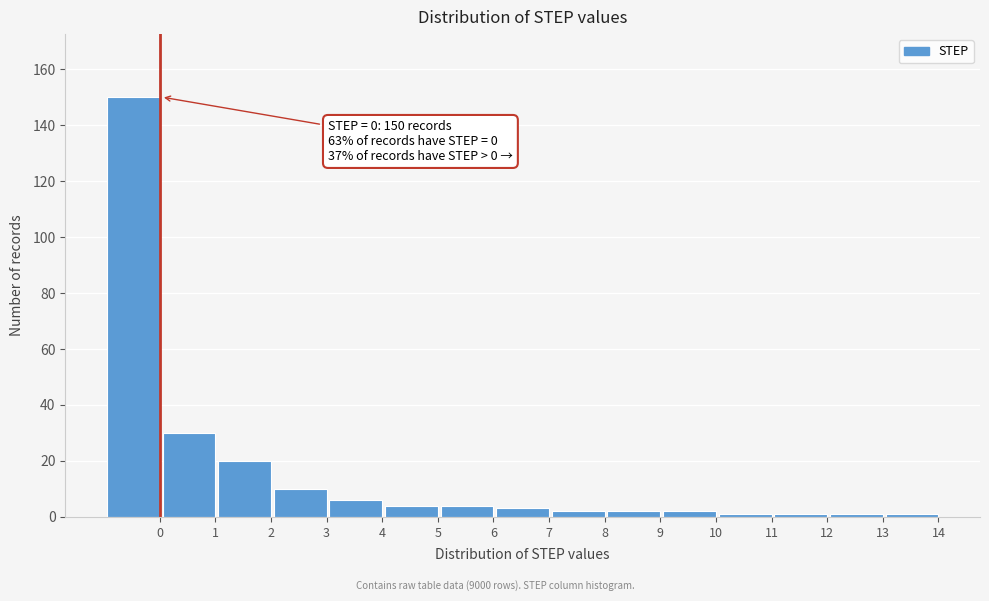

Reading left to right, list all the values displayed in this chart.

150	30	20	10	6	4	4	3	2	2	2	1	1	1	1